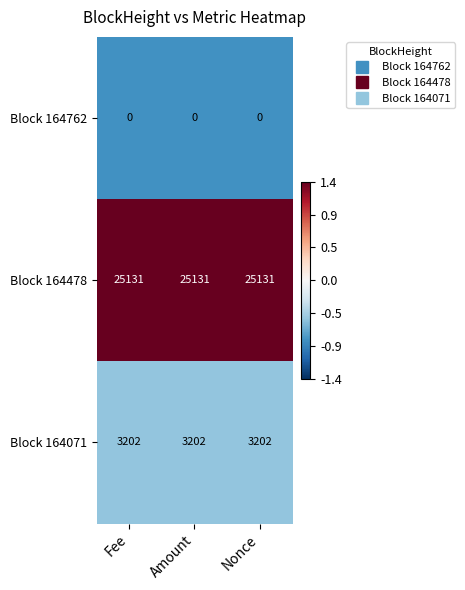

What is the difference between the highest and lowest values at Fee?

25131